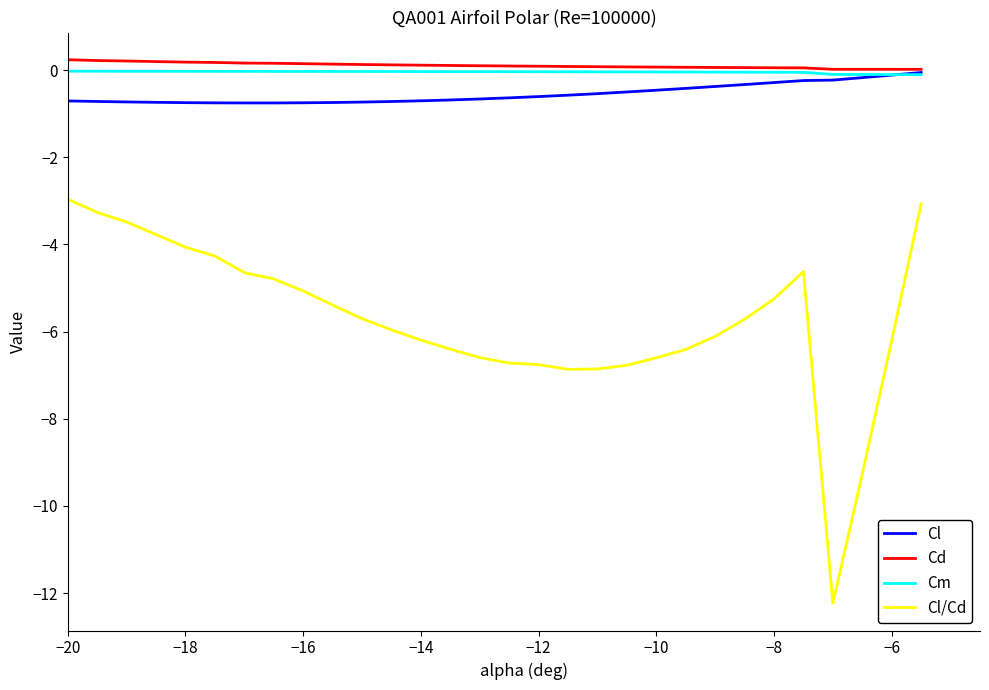

What is the maximum value for Cl/Cd?

-3.0